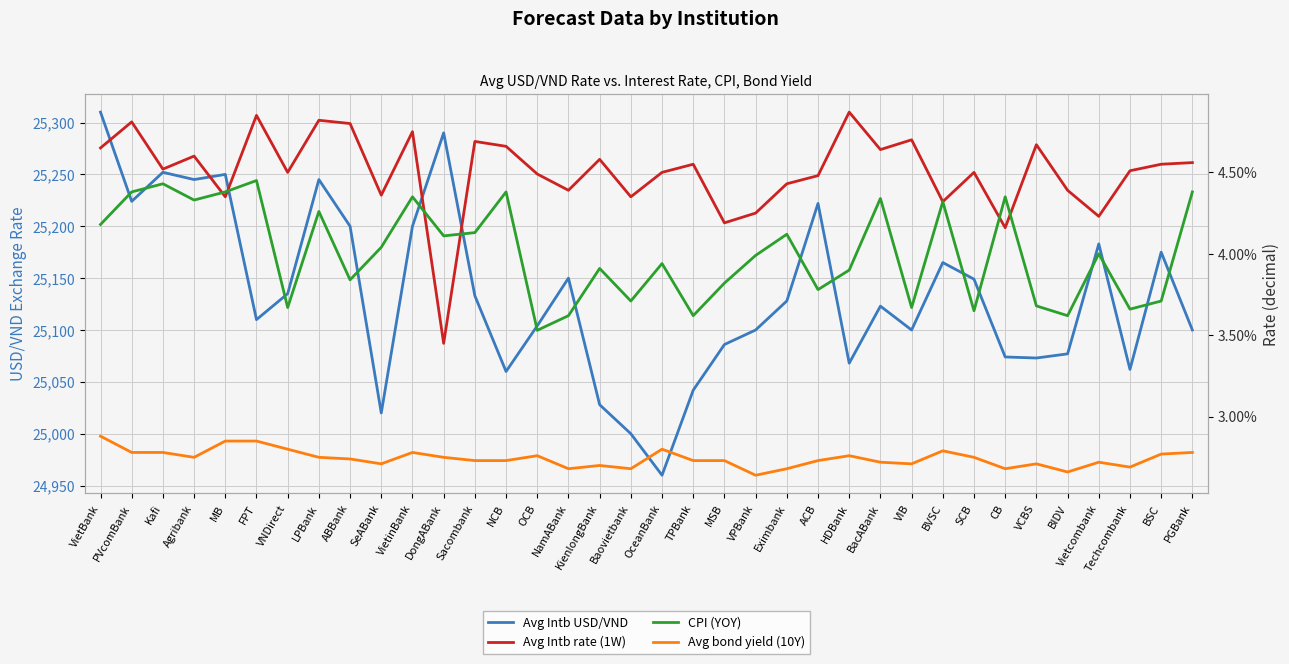

Reading right to left, what are all the values shown in this chart?

Avg Intb USD/VND: PGBank=25100.0	BSC=25175.0	Techcombank=25062.0	Vietcombank=25183.0	BIDV=25077.0	VCBS=25073.0	CB=25074.0	SCB=25149.0	BVSC=25165.0	VIB=25100.0	BacABank=25123.0	HDBank=25068.0	ACB=25222.0	Eximbank=25128.0	VPBank=25100.0	MSB=25086.0	TPBank=25042.0	OceanBank=24960.0	Baovietbank=25000.0	KienlongBank=25028.0	NamABank=25150.0	OCB=25104.0	NCB=25060.0	Sacombank=25133.0	DongABank=25290.0	VietinBank=25200.0	SeABank=25020.0	ABBank=25200.0	LPBank=25245.0	VNDirect=25135.0	FPT=25110.0	MB=25250.0	Agribank=25245.0	Kafi=25252.0	PVcomBank=25224.0	VietBank=25310.0
Avg Intb rate (1W): PGBank=0.0	BSC=0.0	Techcombank=0.0	Vietcombank=0.0	BIDV=0.0	VCBS=0.0	CB=0.0	SCB=0.0	BVSC=0.0	VIB=0.0	BacABank=0.0	HDBank=0.0	ACB=0.0	Eximbank=0.0	VPBank=0.0	MSB=0.0	TPBank=0.0	OceanBank=0.0	Baovietbank=0.0	KienlongBank=0.0	NamABank=0.0	OCB=0.0	NCB=0.0	Sacombank=0.0	DongABank=0.0	VietinBank=0.0	SeABank=0.0	ABBank=0.0	LPBank=0.0	VNDirect=0.0	FPT=0.0	MB=0.0	Agribank=0.0	Kafi=0.0	PVcomBank=0.0	VietBank=0.0
CPI (YOY): PGBank=0.0	BSC=0.0	Techcombank=0.0	Vietcombank=0.0	BIDV=0.0	VCBS=0.0	CB=0.0	SCB=0.0	BVSC=0.0	VIB=0.0	BacABank=0.0	HDBank=0.0	ACB=0.0	Eximbank=0.0	VPBank=0.0	MSB=0.0	TPBank=0.0	OceanBank=0.0	Baovietbank=0.0	KienlongBank=0.0	NamABank=0.0	OCB=0.0	NCB=0.0	Sacombank=0.0	DongABank=0.0	VietinBank=0.0	SeABank=0.0	ABBank=0.0	LPBank=0.0	VNDirect=0.0	FPT=0.0	MB=0.0	Agribank=0.0	Kafi=0.0	PVcomBank=0.0	VietBank=0.0
Avg bond yield (10Y): PGBank=0.0	BSC=0.0	Techcombank=0.0	Vietcombank=0.0	BIDV=0.0	VCBS=0.0	CB=0.0	SCB=0.0	BVSC=0.0	VIB=0.0	BacABank=0.0	HDBank=0.0	ACB=0.0	Eximbank=0.0	VPBank=0.0	MSB=0.0	TPBank=0.0	OceanBank=0.0	Baovietbank=0.0	KienlongBank=0.0	NamABank=0.0	OCB=0.0	NCB=0.0	Sacombank=0.0	DongABank=0.0	VietinBank=0.0	SeABank=0.0	ABBank=0.0	LPBank=0.0	VNDirect=0.0	FPT=0.0	MB=0.0	Agribank=0.0	Kafi=0.0	PVcomBank=0.0	VietBank=0.0